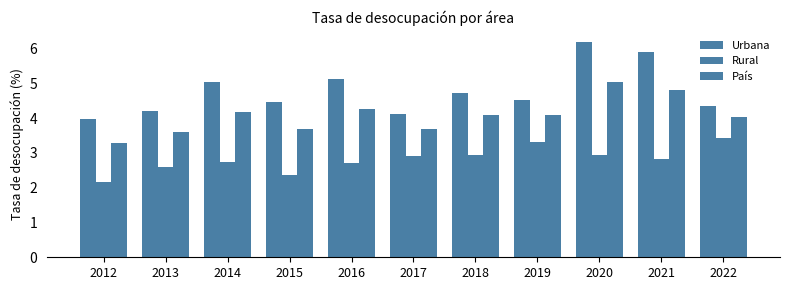

Reading right to left, extract all data points from this chart.

Urbana: 4.3	5.9	6.2	4.5	4.7	4.1	5.1	4.5	5.0	4.2	4.0
Rural: 3.4	2.8	2.9	3.3	2.9	2.9	2.7	2.4	2.7	2.6	2.2
País: 4.0	4.8	5.0	4.1	4.1	3.7	4.2	3.7	4.2	3.6	3.3